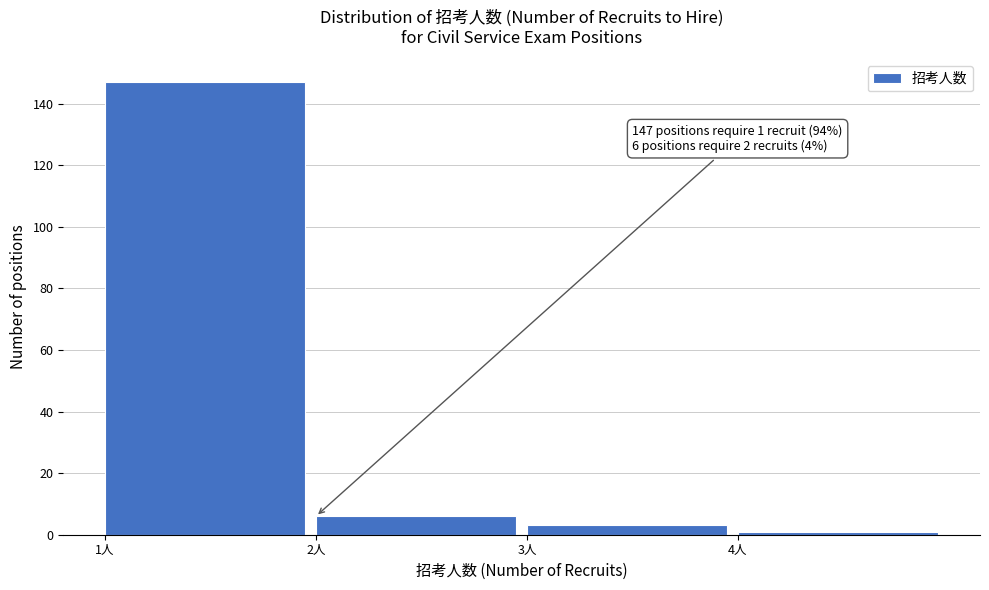

Over which range of the x-axis is the bar tallest?

1 to 2